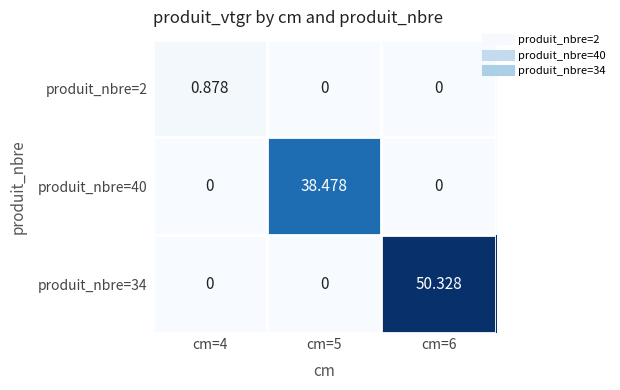

Count the number of categories in the chart.

3